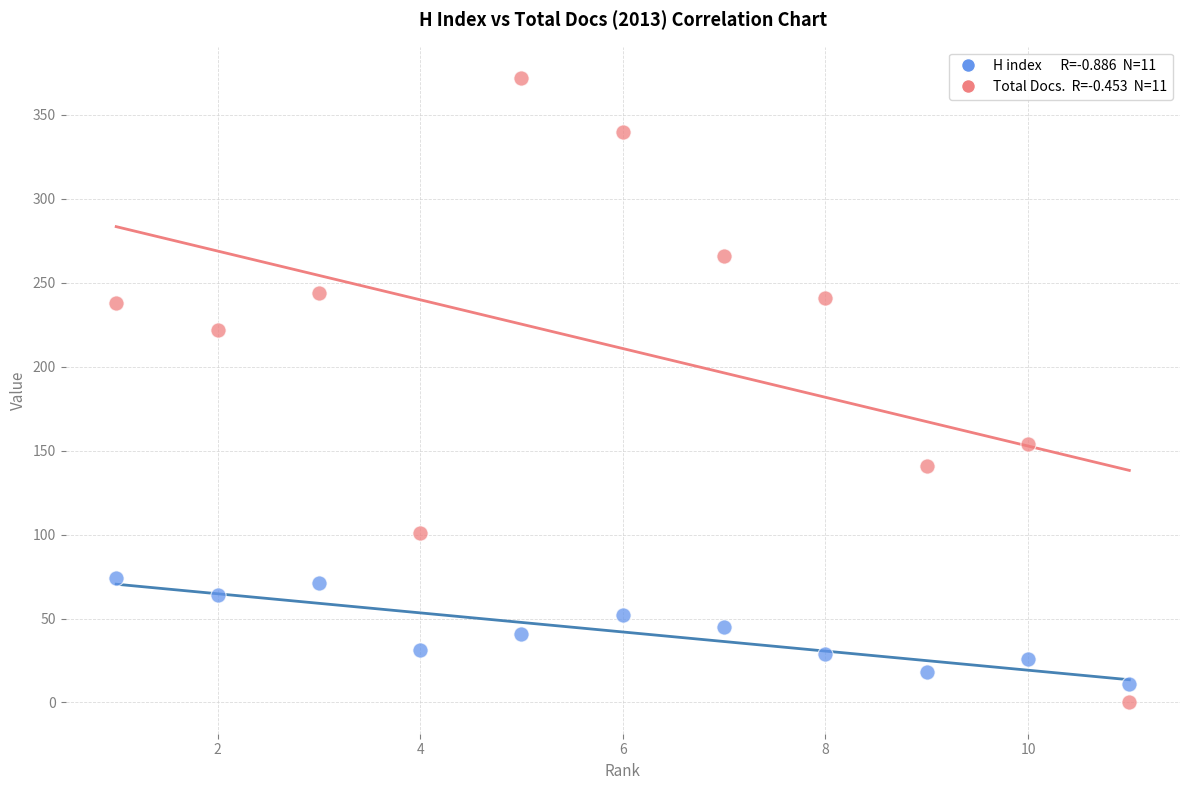

Across all data points, what is the range of X values (max minus min)?

10